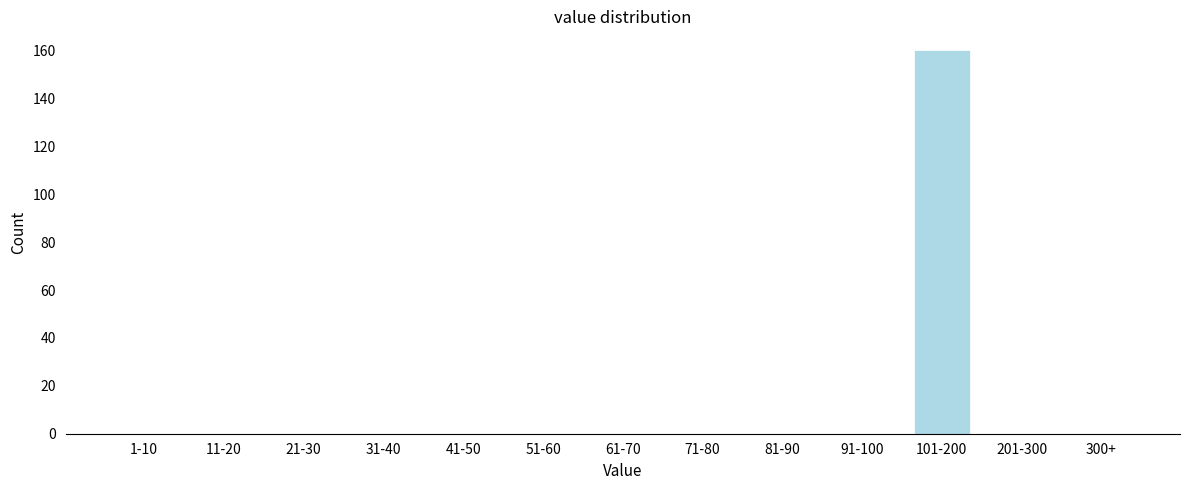

Reading right to left, transcribe all the data shown in this chart.

300+=0	201-300=0	101-200=160	91-100=0	81-90=0	71-80=0	61-70=0	51-60=0	41-50=0	31-40=0	21-30=0	11-20=0	1-10=0